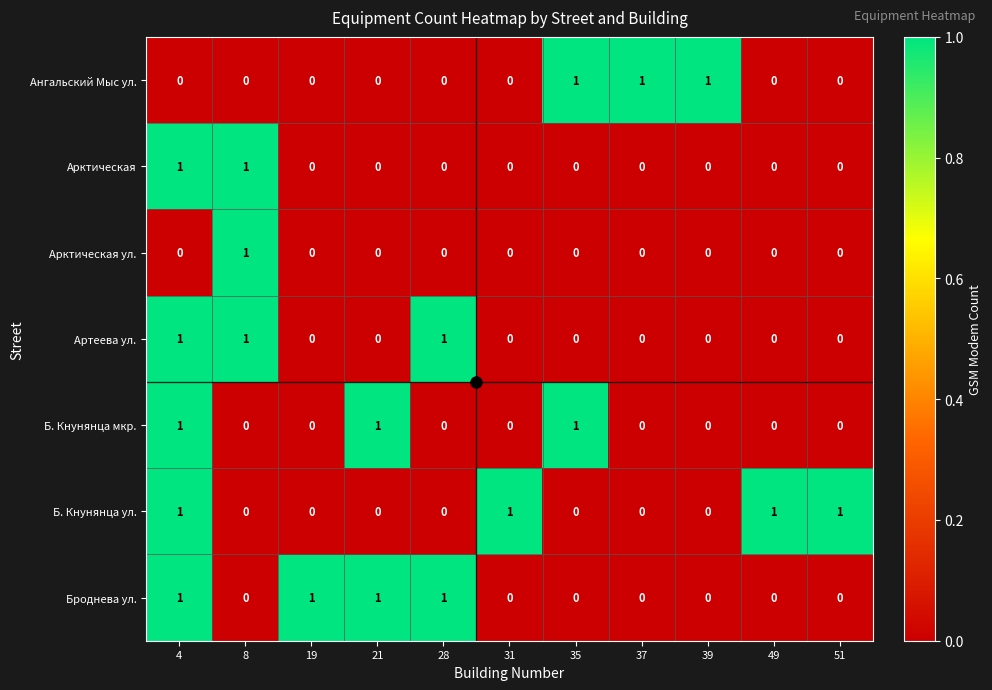

How many data points does each series have?

11